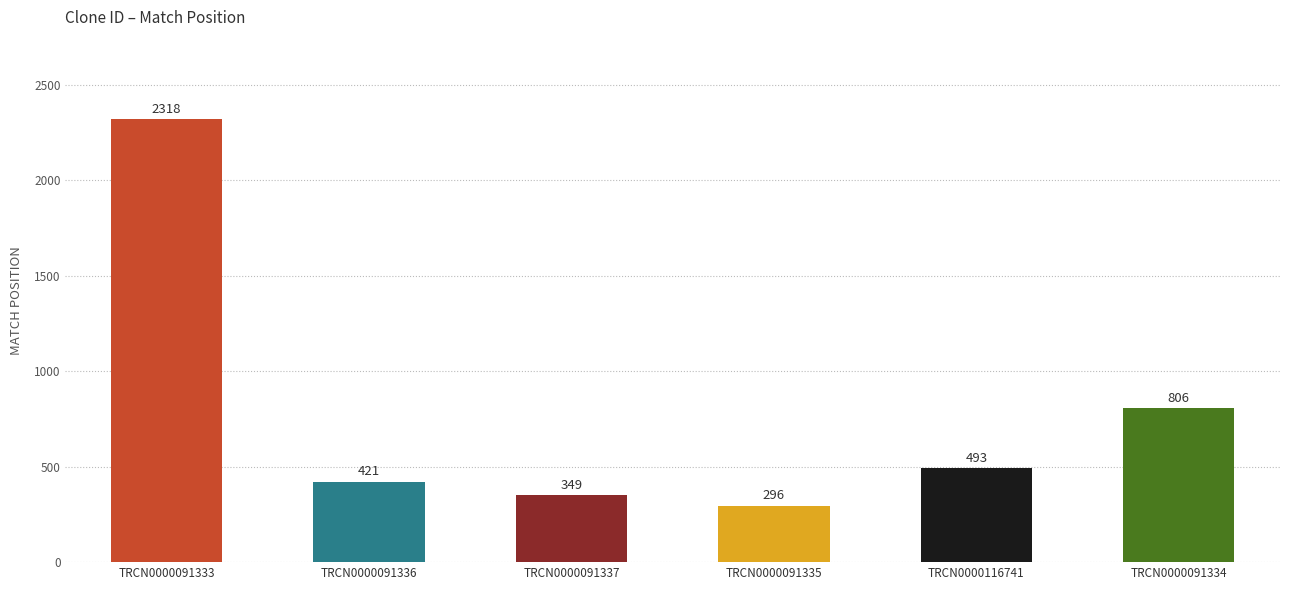

List the labels in order of value, smallest first.

TRCN0000091335, TRCN0000091337, TRCN0000091336, TRCN0000116741, TRCN0000091334, TRCN0000091333